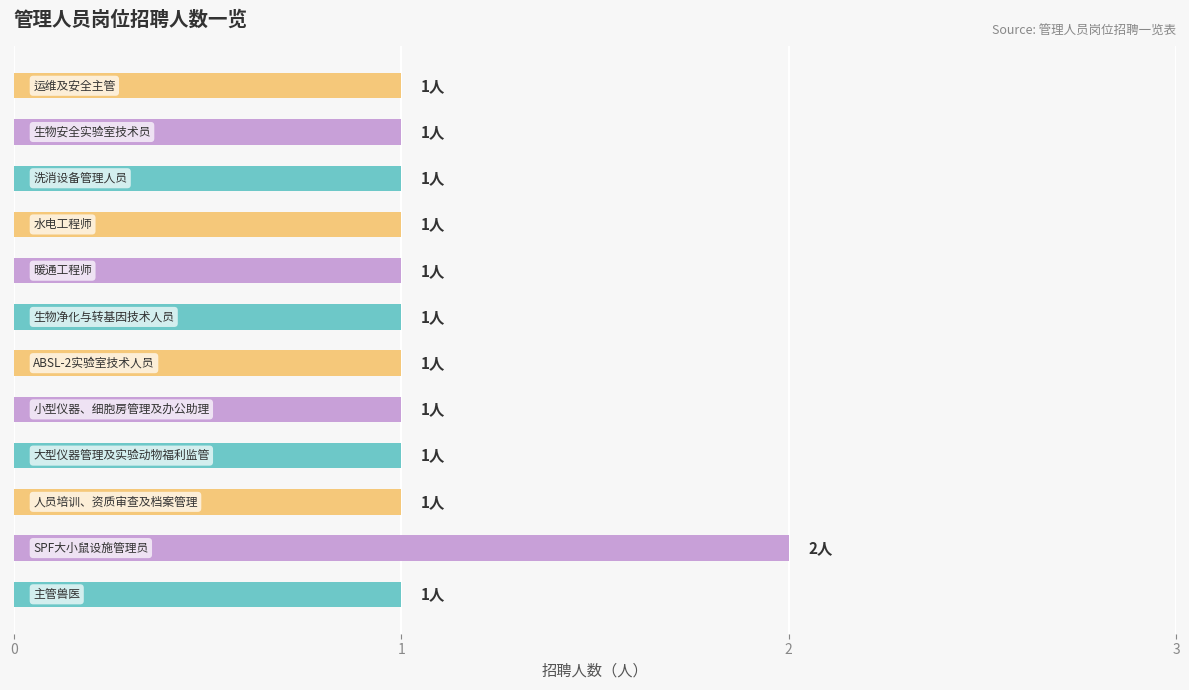

Are the bars grouped side by side (vs. stacked)?

No